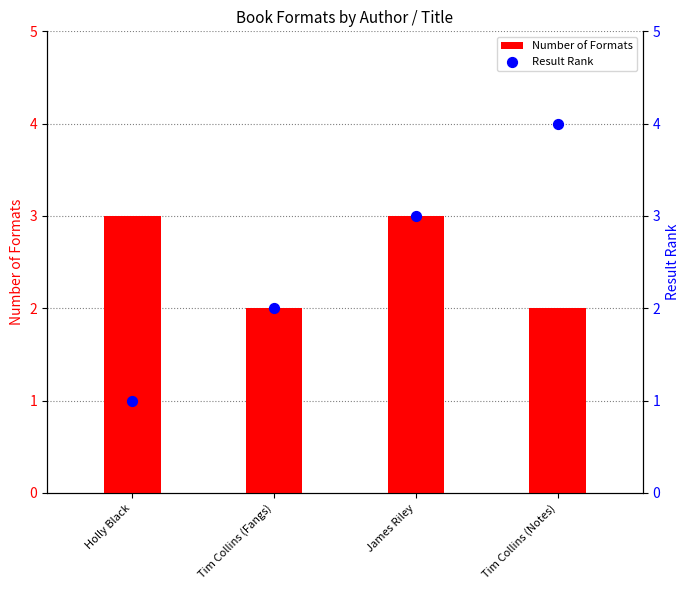

Is the value of Number of Formats at Tim Collins (Notes) greater than the value of Result Rank at Tim Collins (Fangs)?

No